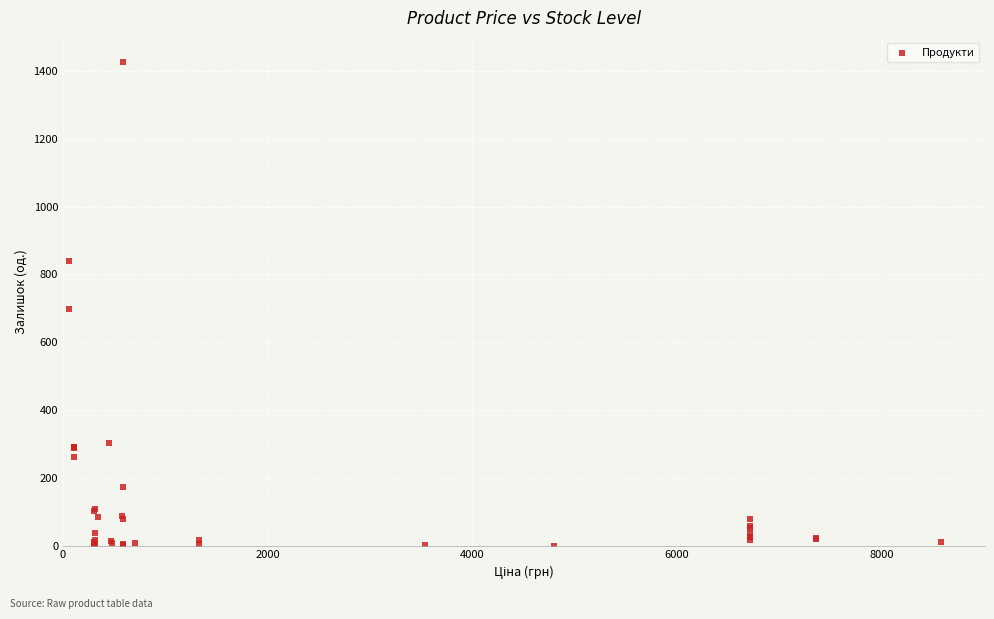

What Y value in the scatter plot is closest to 713?

698